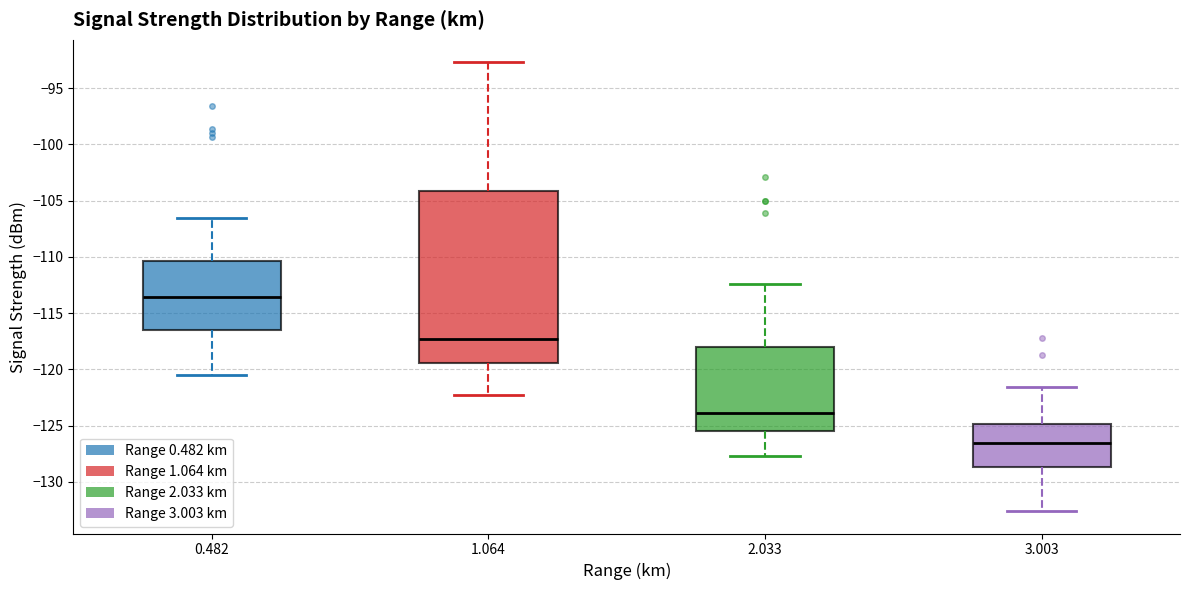

Where is the upper edge of the box at x = 3.003 on the y-axis? The values are not printed on the chart, so give them approximately, as read against the axis.

-125.0